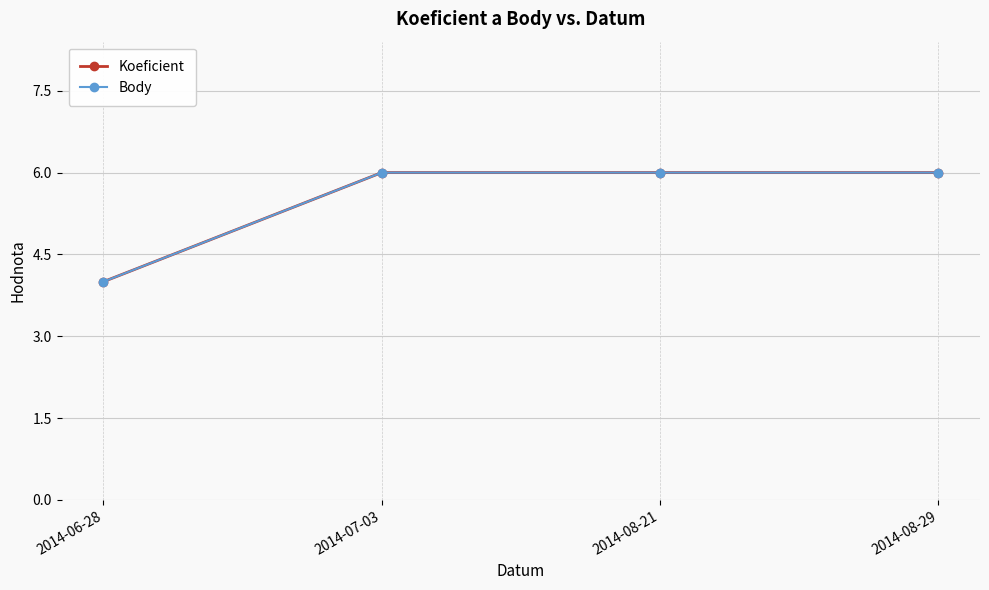

Is the value of Koeficient at 2014-08-21 greater than the value of Body at 2014-07-03?

No